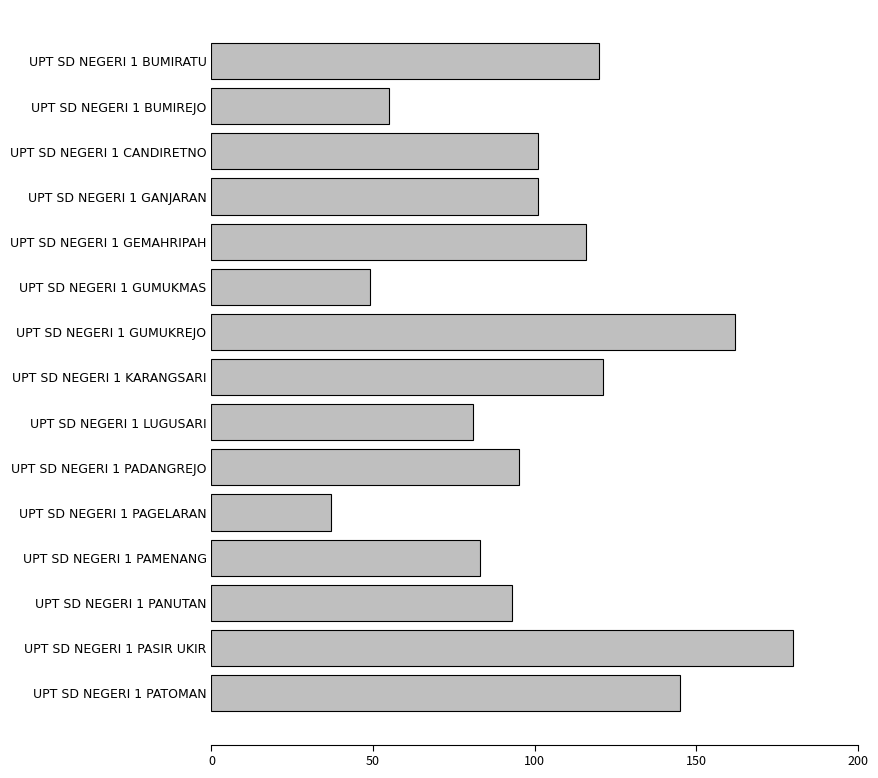

What is the smallest value displayed?

37